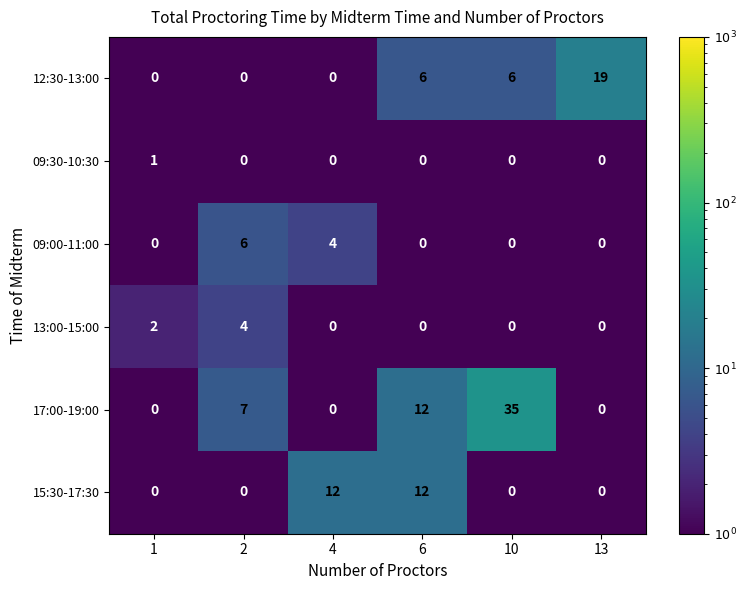

Is it true that 13:00-15:00 equals 1 at 4?

False